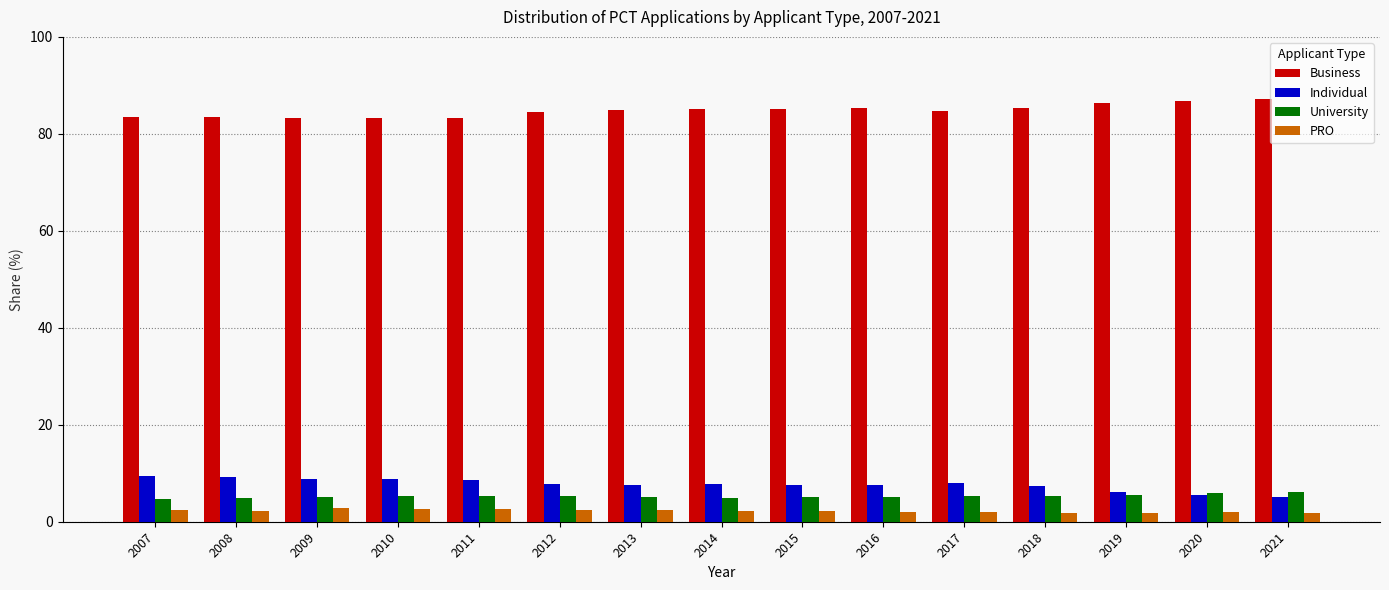

What is the sum of the Business values at 2012 and 2011?

167.8